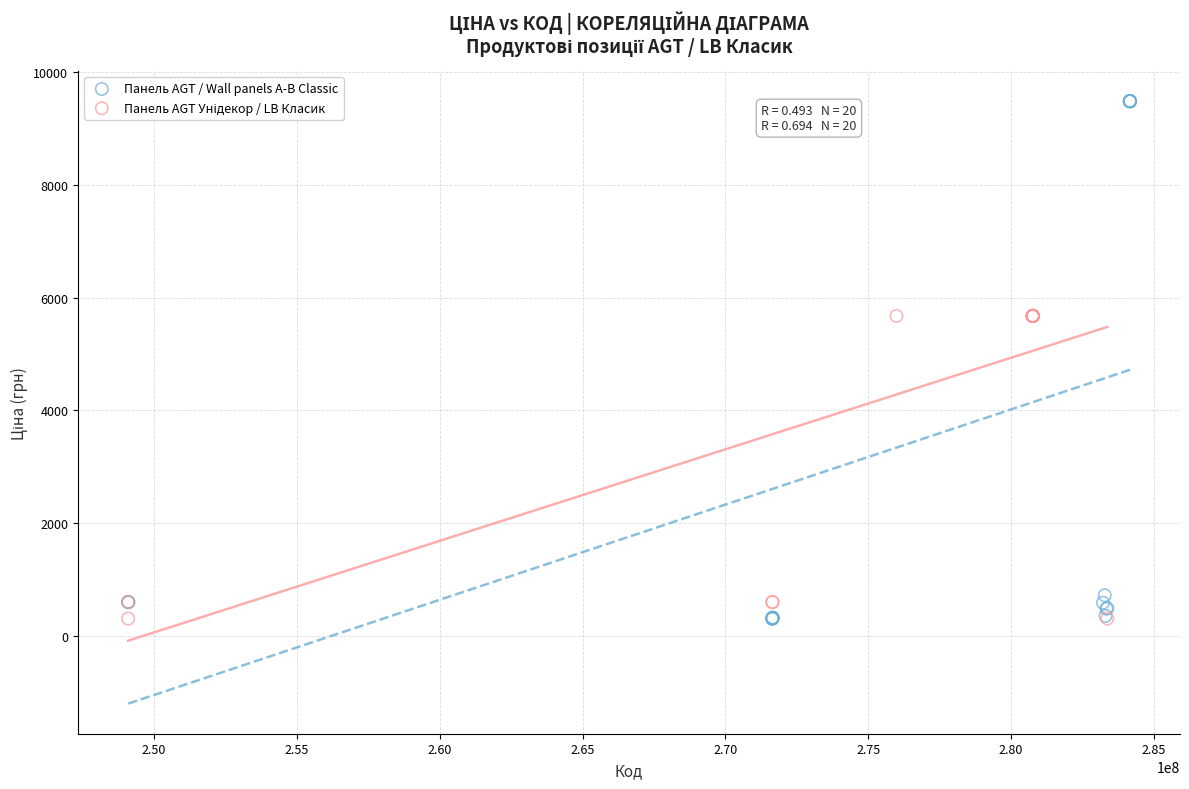

Which series contains the highest Y value?

Панель AGT / Wall panels А-В Classic